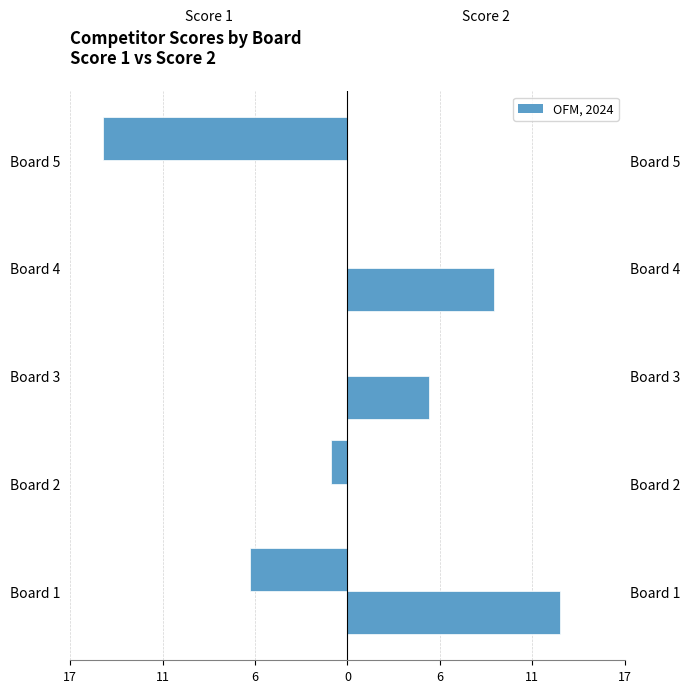

True or false: Score 2 has a value of 21 at 17.

False